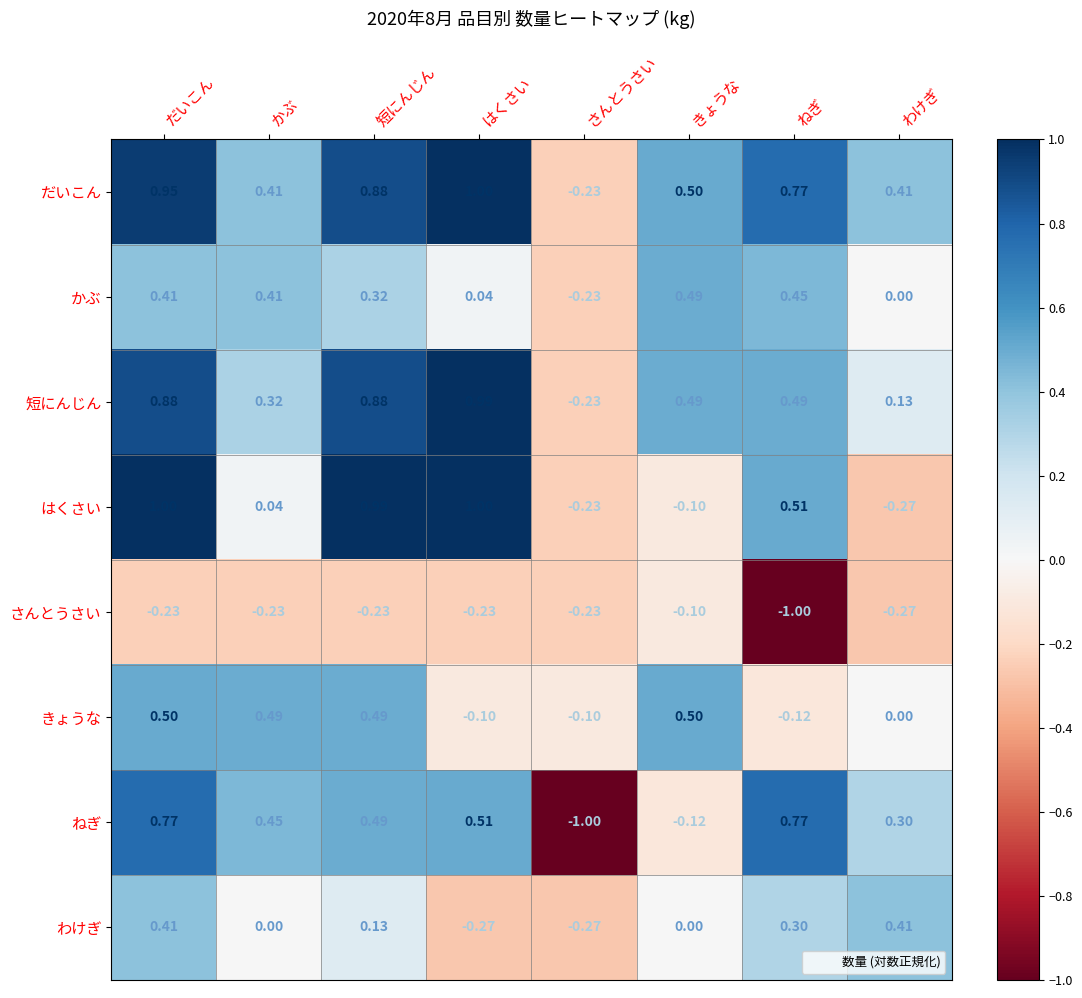

Which series has the largest total across all categories?

だいこん